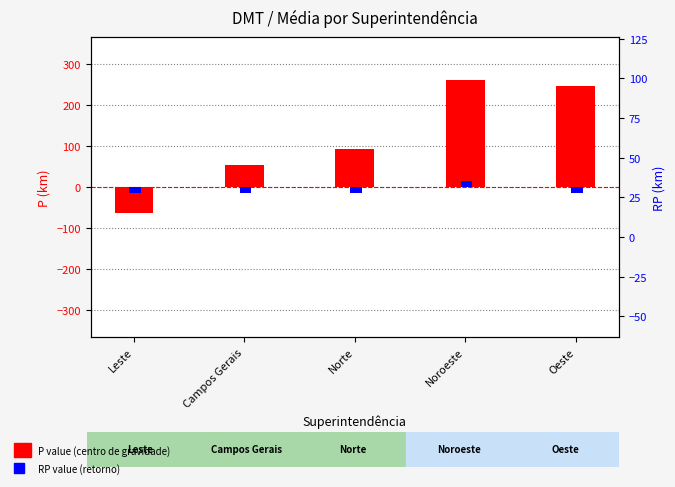

Which label corresponds to the largest value in the chart?

Noroeste